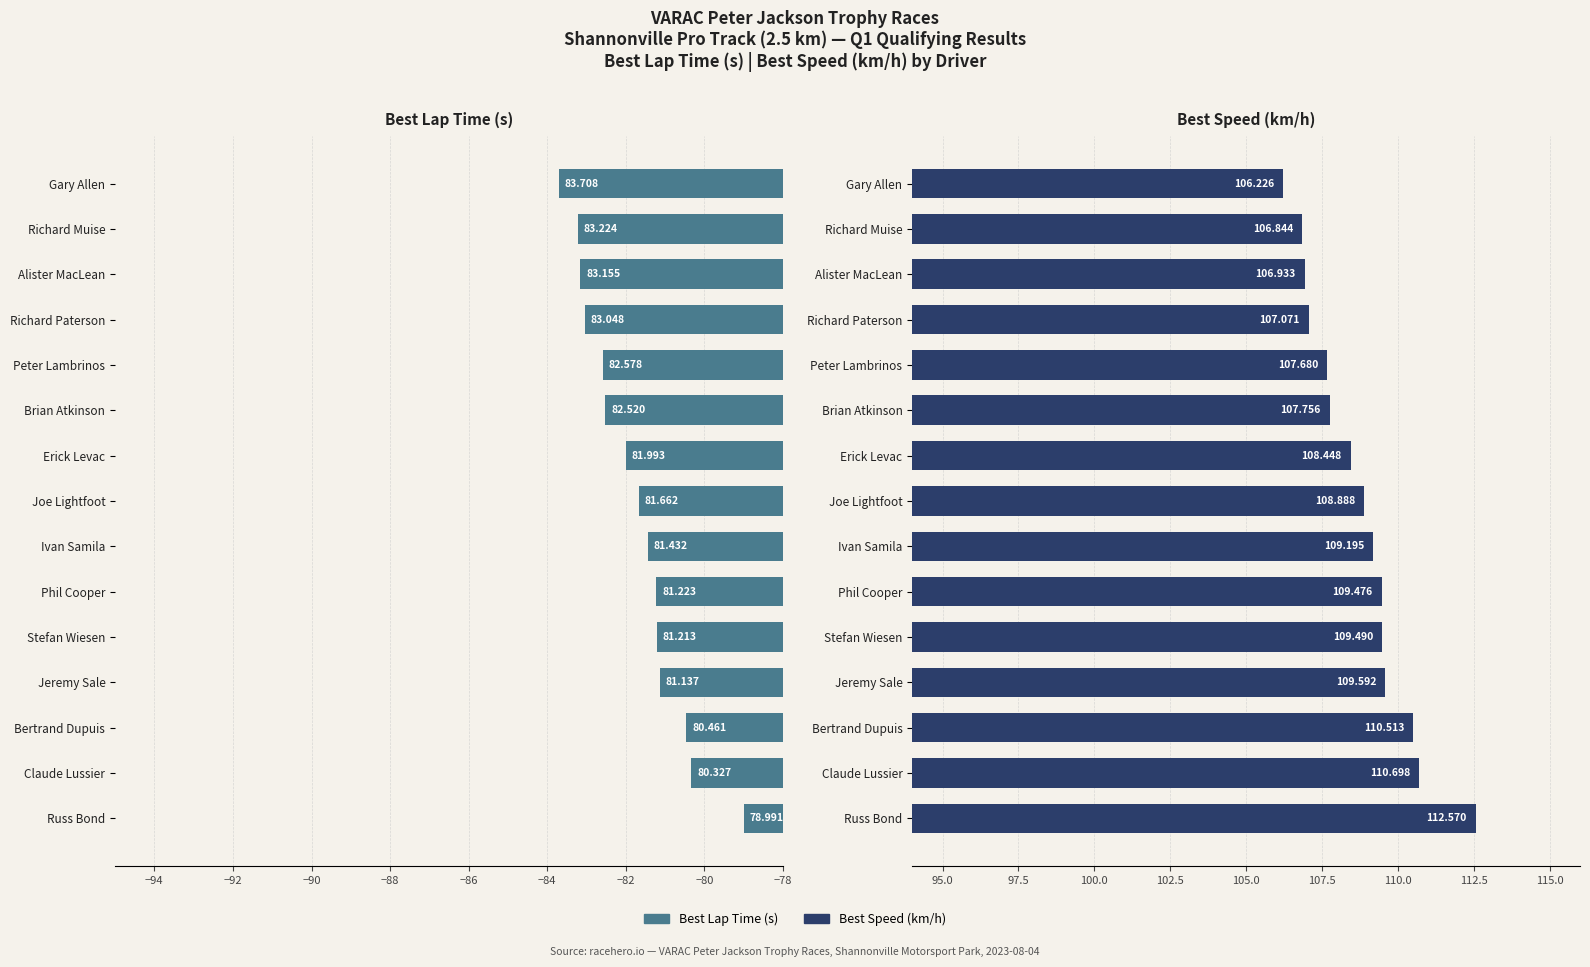

Which series has the largest total across all categories?

Best Speed (km/h)